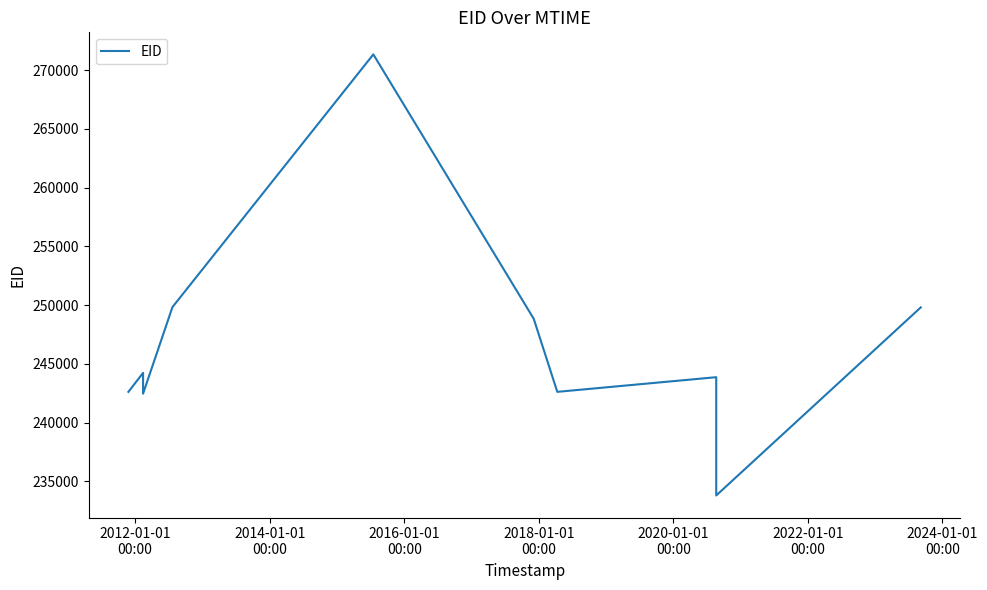

What is the difference between the maximum and minimum values?

37519